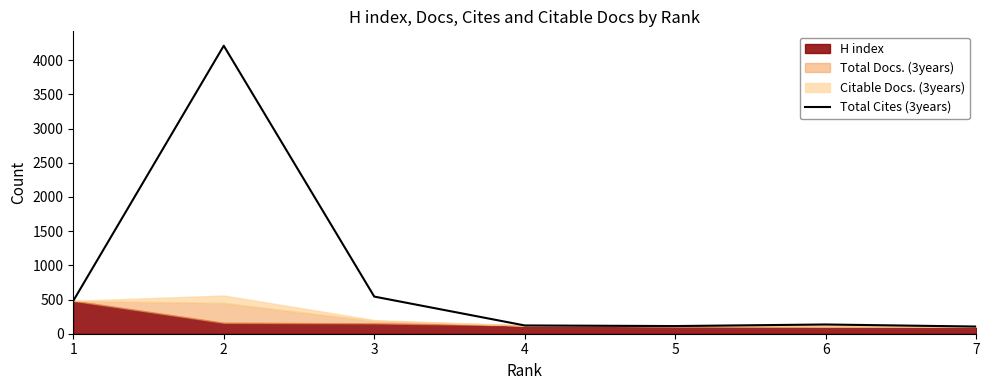

Count the number of values greater than 135.

3